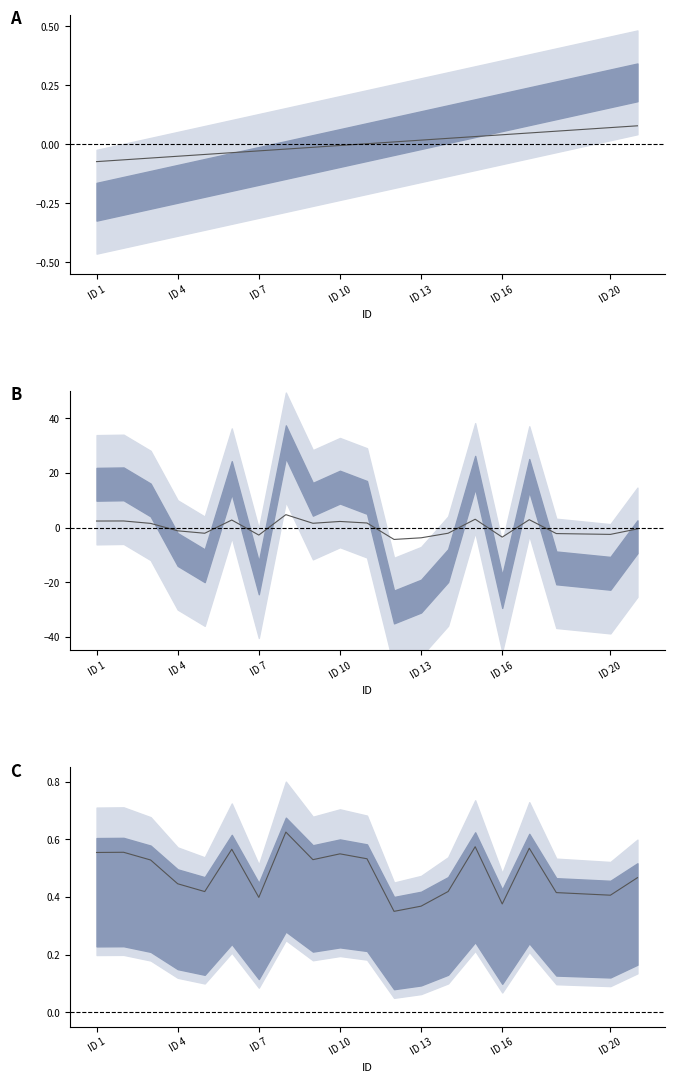

Count the number of categories in the chart.

20